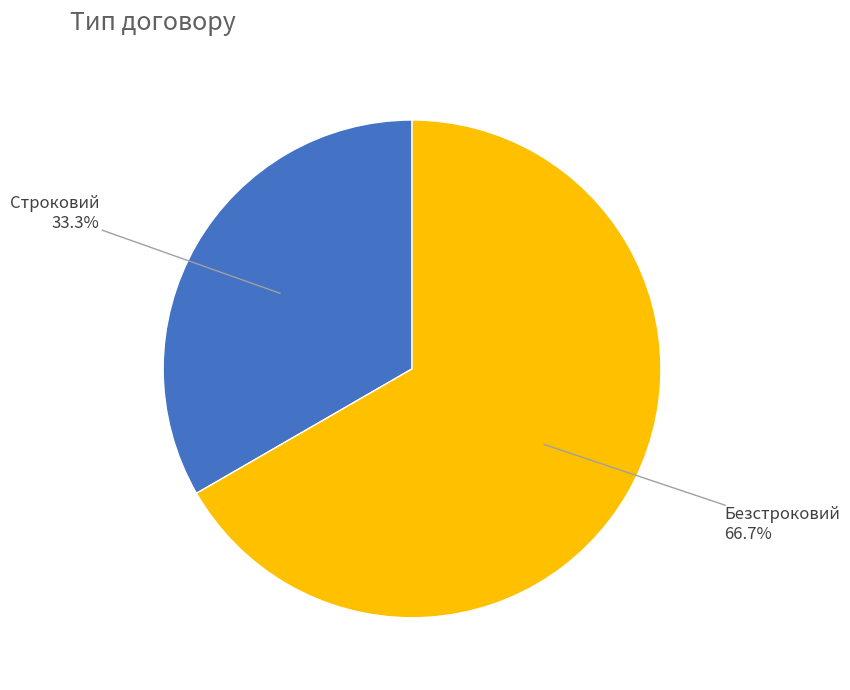

How many slices are in this pie chart?

2